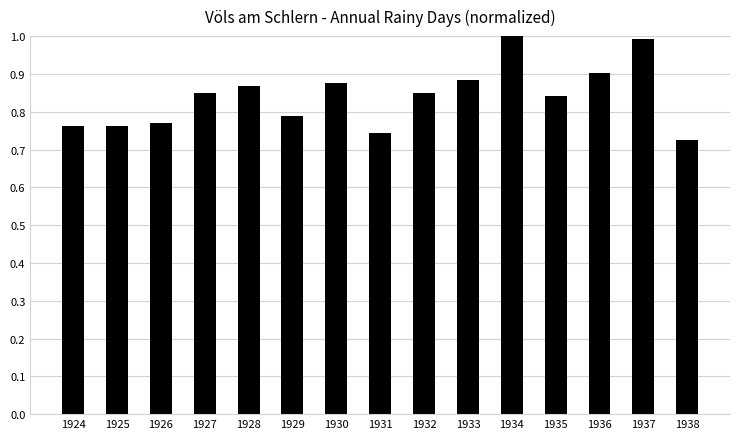

What is the sum of the values at 1933 and 1928?

1.8